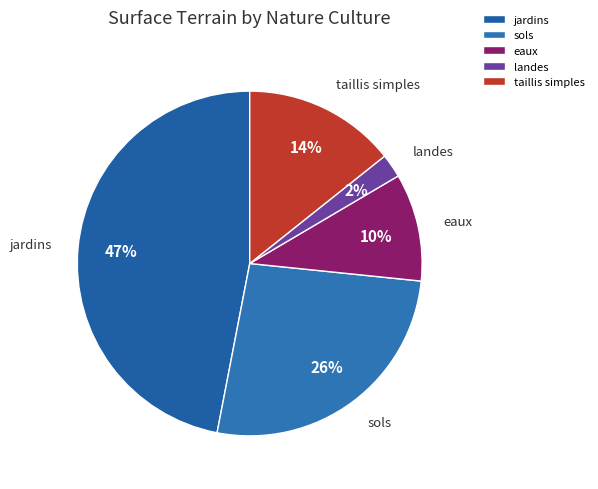

Which category has the biggest portion of the pie?

jardins